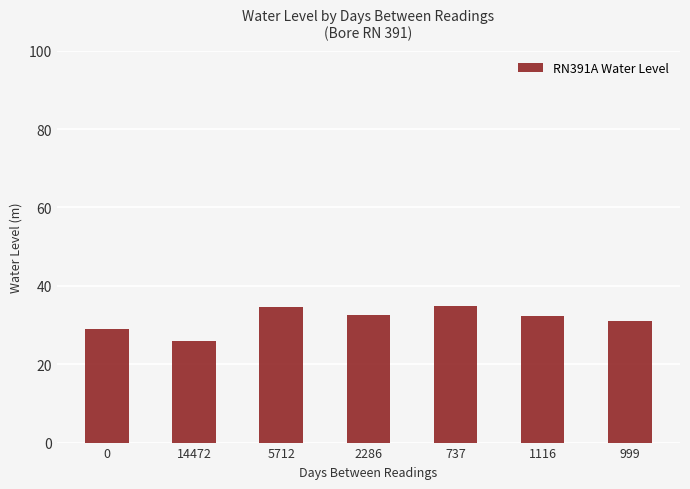

Where does the data first go above 32?

5712